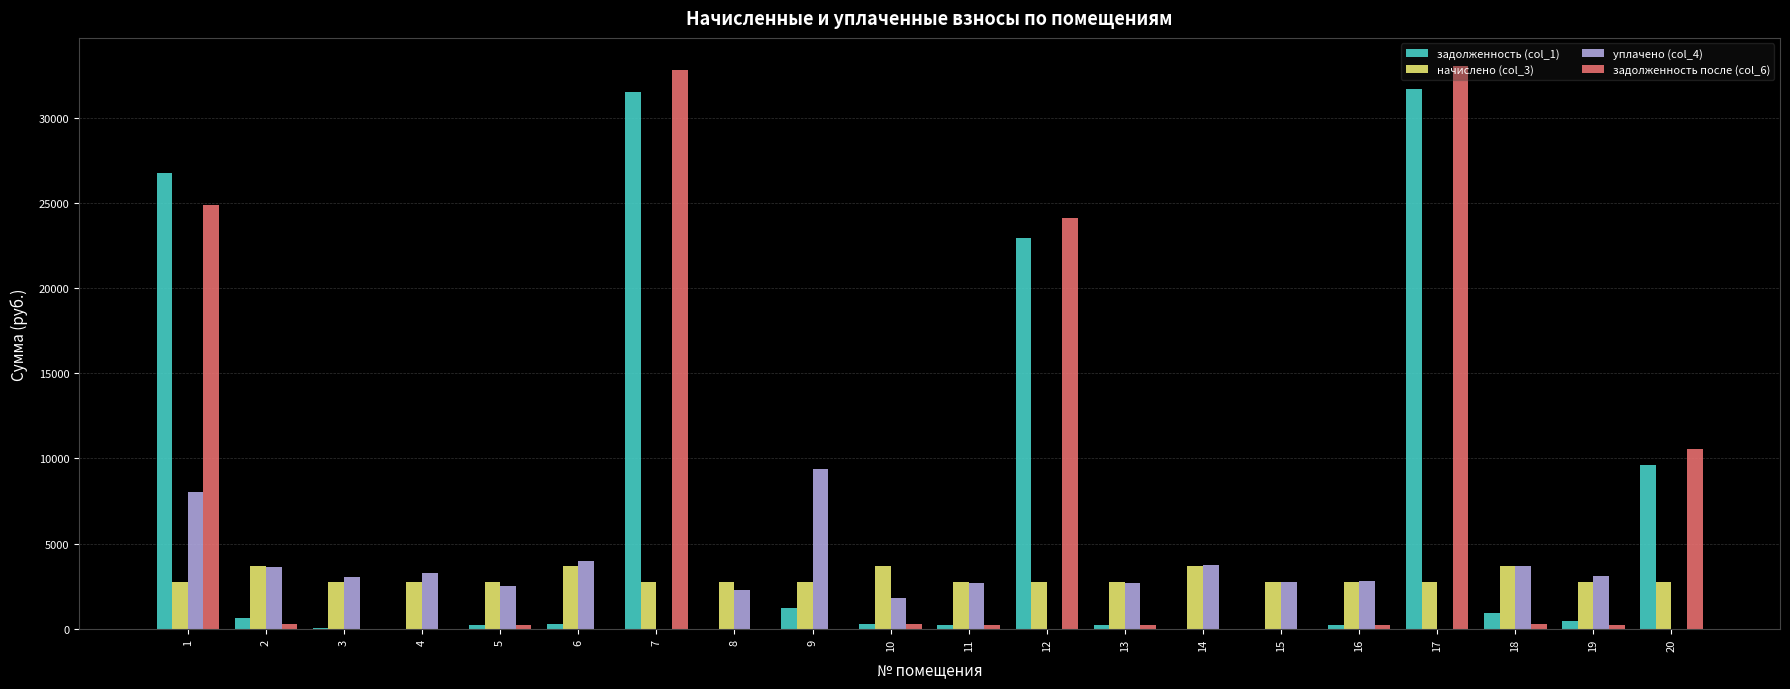

The value of задолженность (col_1) at 12 is 31731.3. True or false?

False